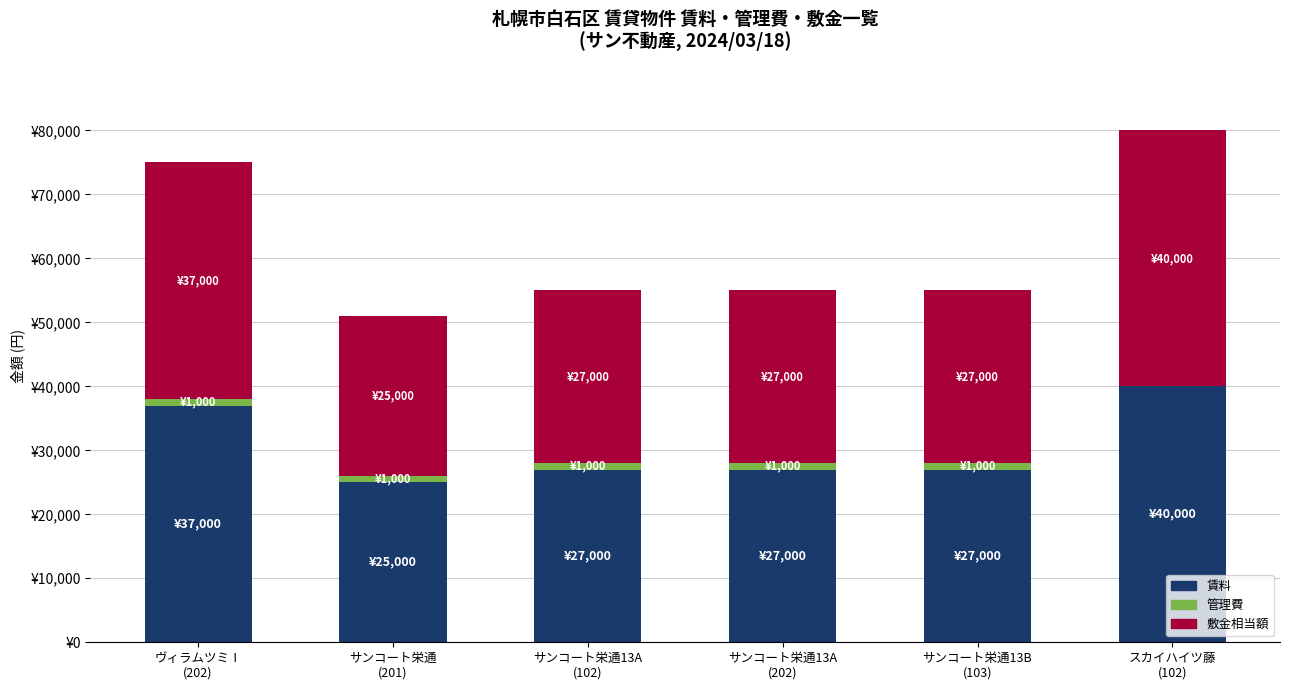

At how many categories does at least one series exceed 15610?

6